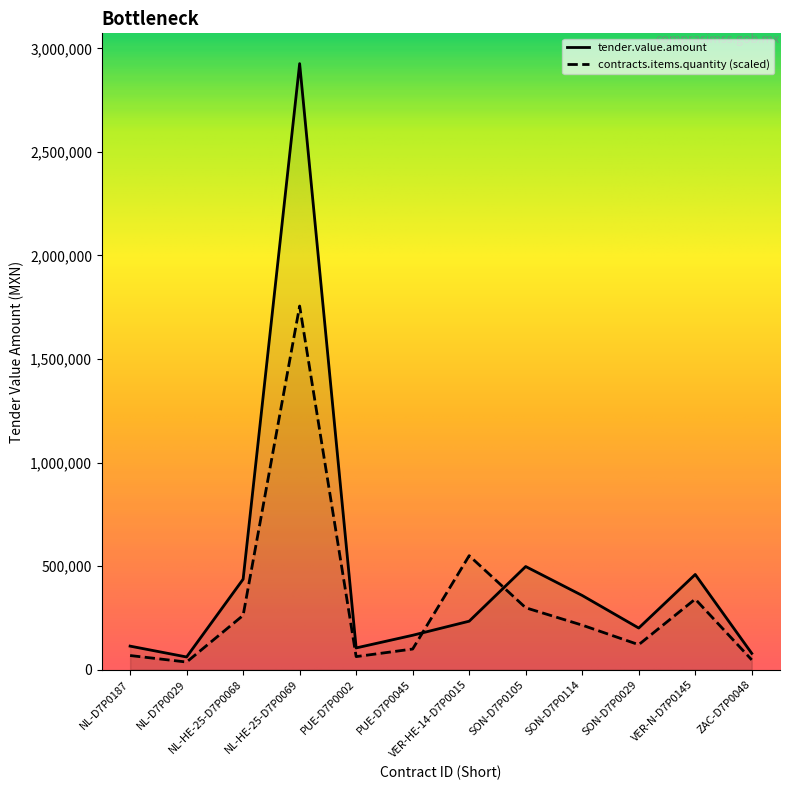

Reading left to right, transcribe all the data shown in this chart.

tender.value.amount: NL-D7P0187=113555.0	NL-D7P0029=61145.0	NL-HE-25-D7P0068=436750.0	NL-HE-25-D7P0069=2926225.0	PUE-D7P0002=104820.0	PUE-D7P0045=165965.0	VER-HE-14-D7P0015=233940.3	SON-D7P0105=497895.0	SON-D7P0114=358135.0	SON-D7P0029=200905.0	VER-N-D7P0145=459525.5	ZAC-D7P0048=78615.0
contracts.items.quantity: NL-D7P0187=68133.0	NL-D7P0029=36687.0	NL-HE-25-D7P0068=262050.0	NL-HE-25-D7P0069=1755735.0	PUE-D7P0002=62892.0	PUE-D7P0045=99579.0	VER-HE-14-D7P0015=550305.0	SON-D7P0105=298737.0	SON-D7P0114=214881.0	SON-D7P0029=120543.0	VER-N-D7P0145=340665.0	ZAC-D7P0048=47169.0